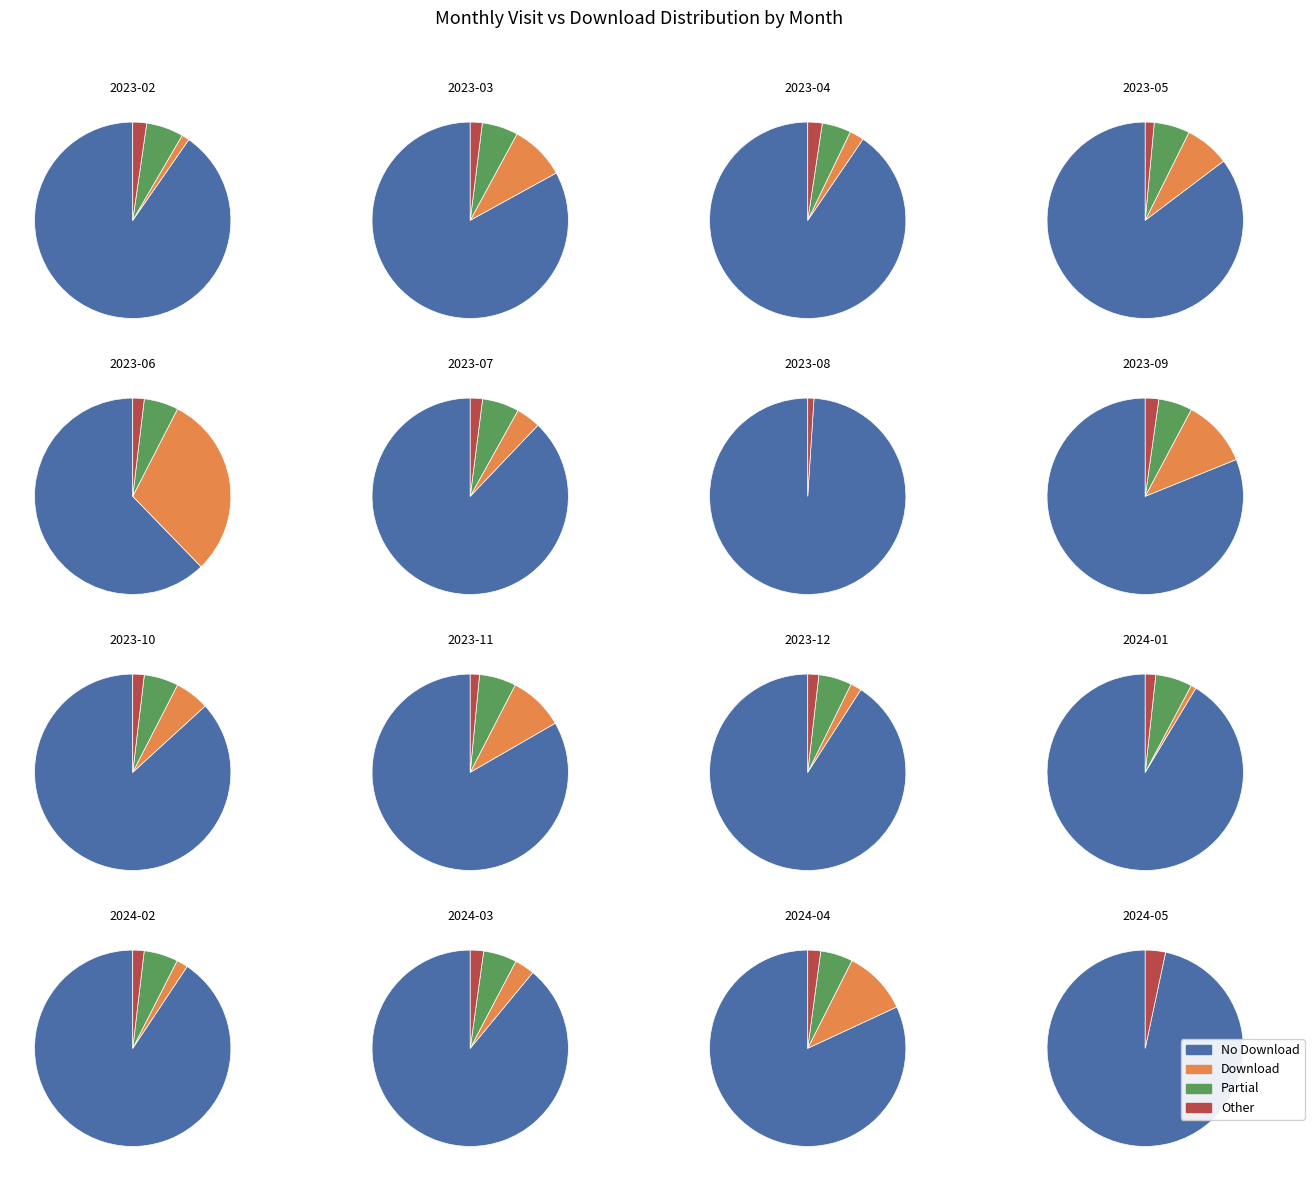

To the nearest percent, what is the difference between the largest and smallest slice percentages?

29%